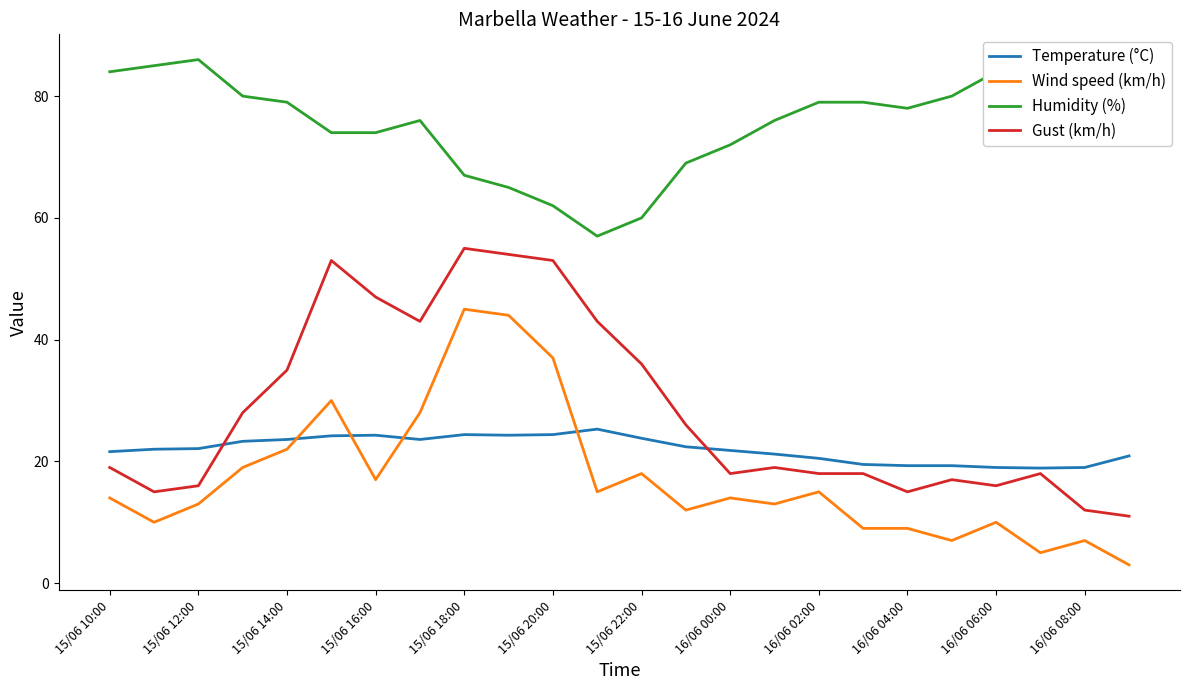

List the series in order of their peak value, lowest first.

Temperature (°C), Wind speed (km/h), Gust (km/h), Humidity (%)